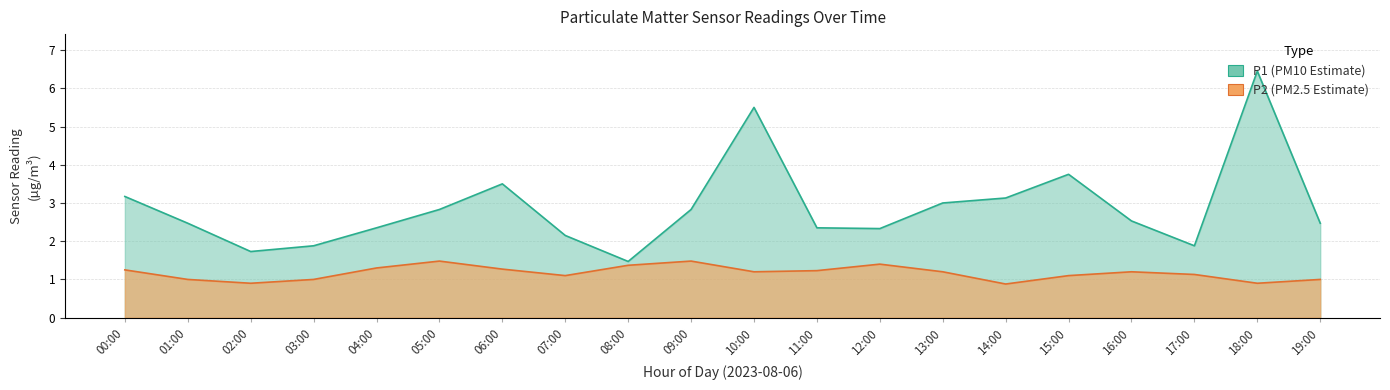

What is the highest value of the P2 series?

1.5